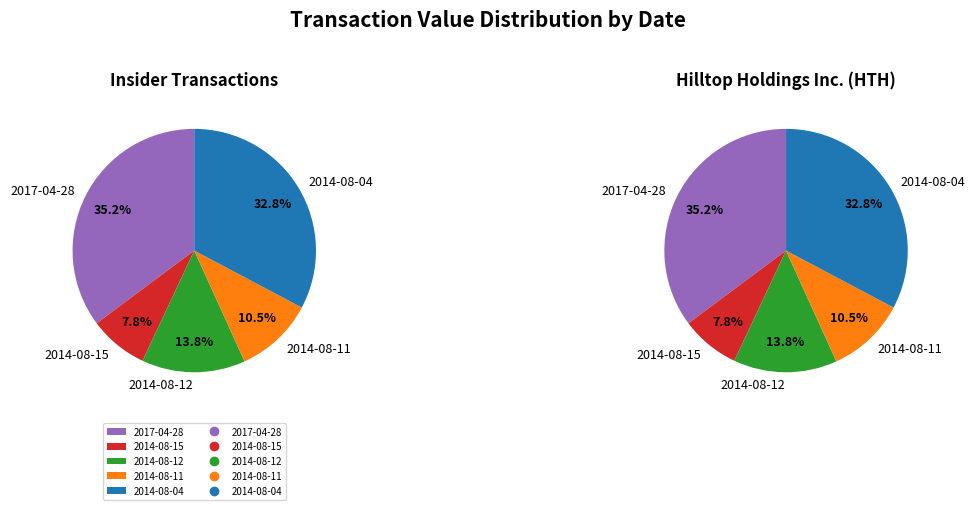

To the nearest percent, what is the difference between the largest and smallest slice percentages?

27%